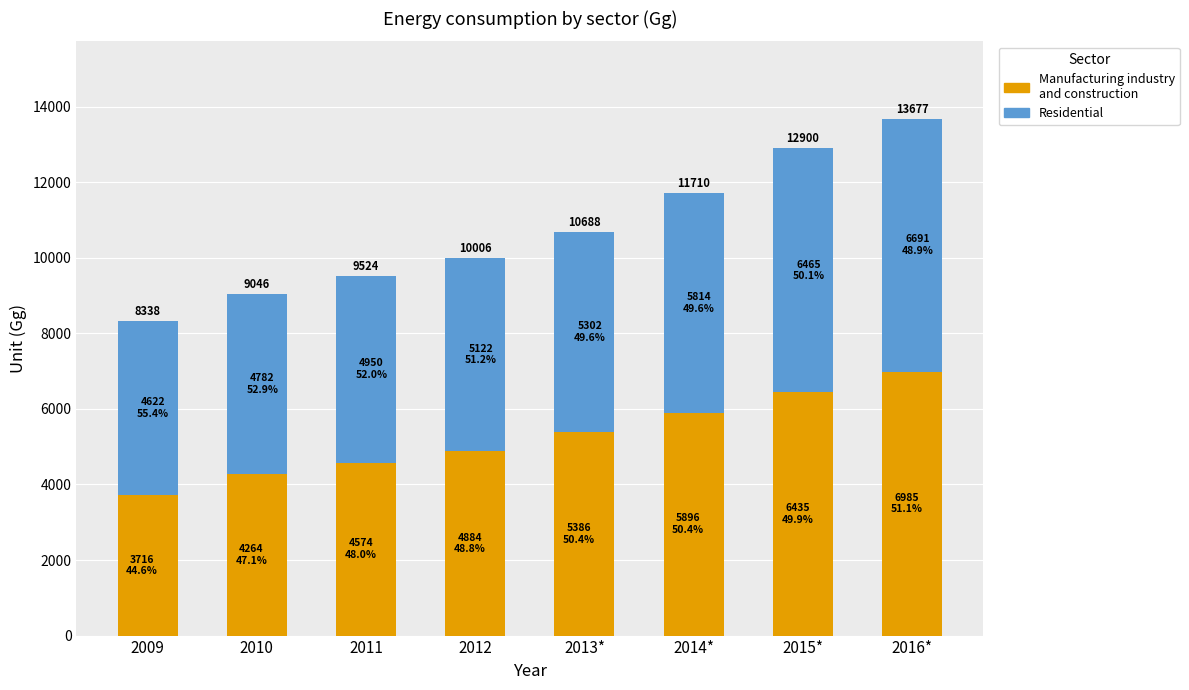

What are all the series names shown in the legend?

Manufacturing industry and construction, Residential